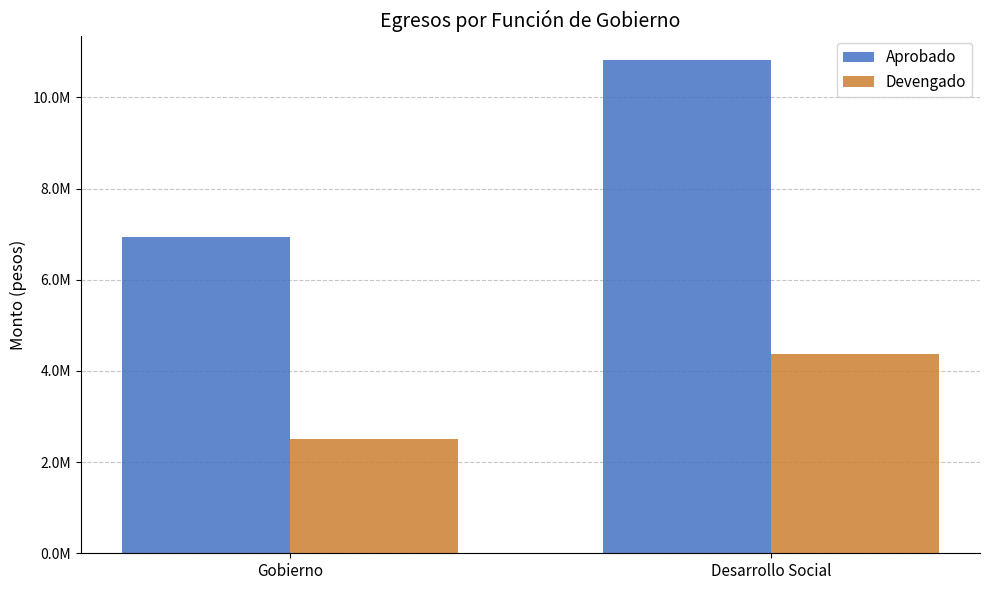

What are all the series names shown in the legend?

Aprobado, Devengado